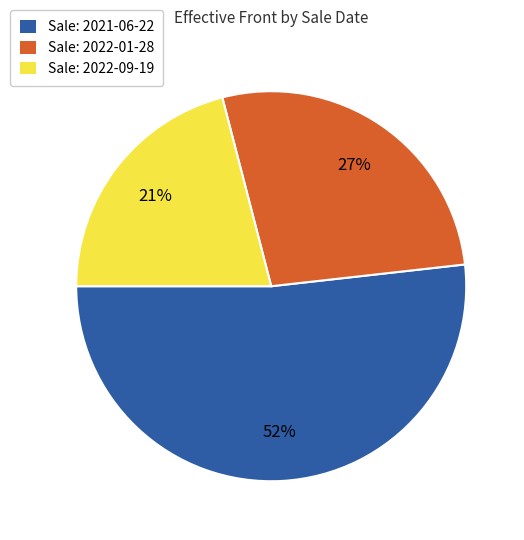

To the nearest percent, what is the average slice percentage?

33%